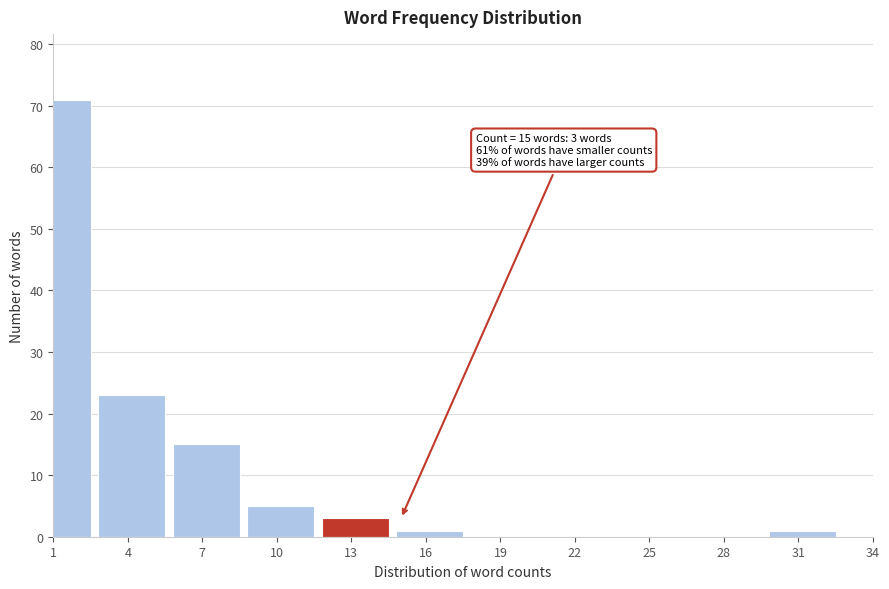

Reading left to right, transcribe all the data shown in this chart.

1=71	4=23	7=15	10=5	13=3	16=1	19=0	22=0	25=0	28=0	31=1